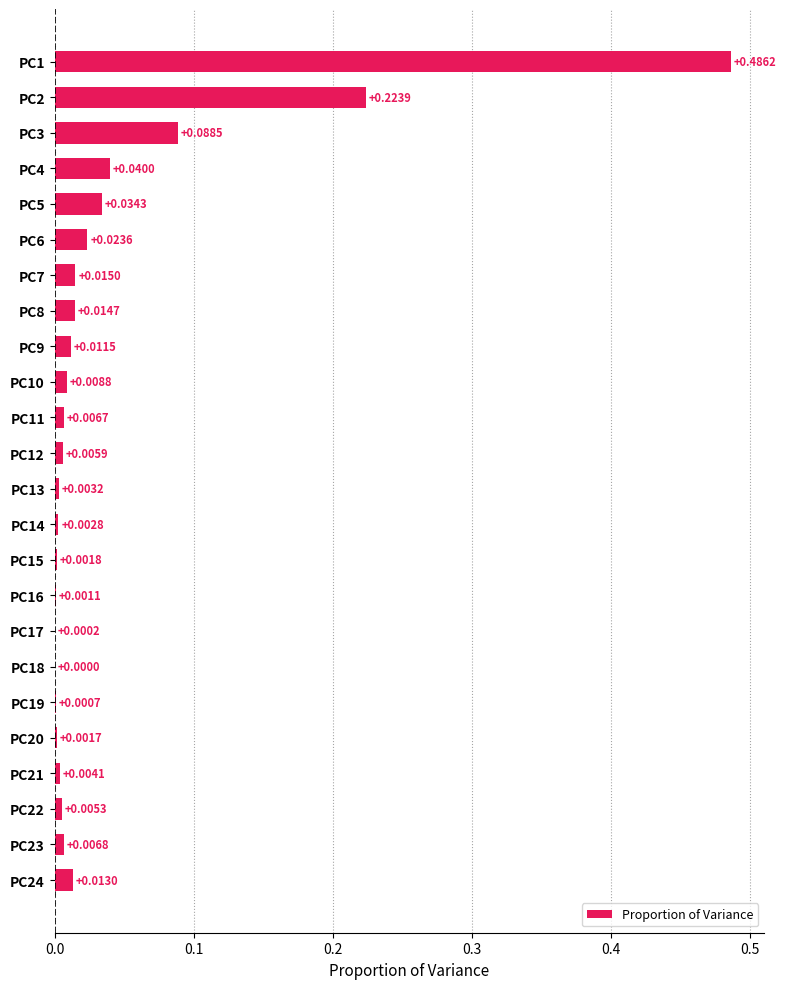

What is the sum of all values?

1.0